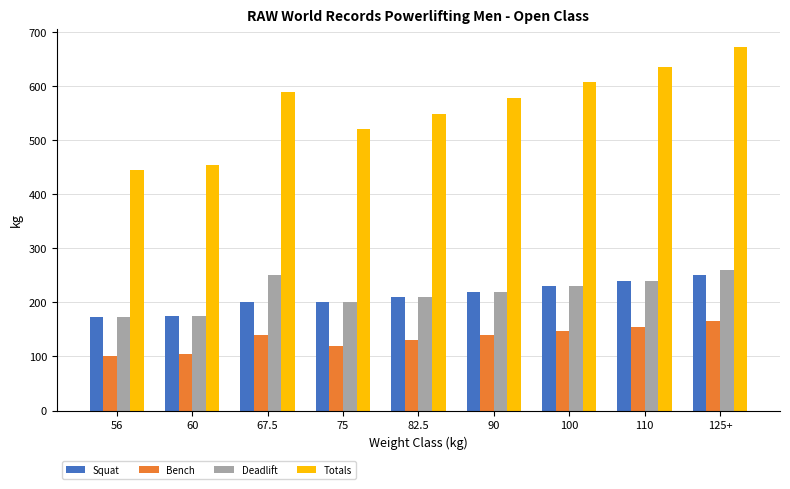

What is the spread (max minus min) of values at 100?

460.0